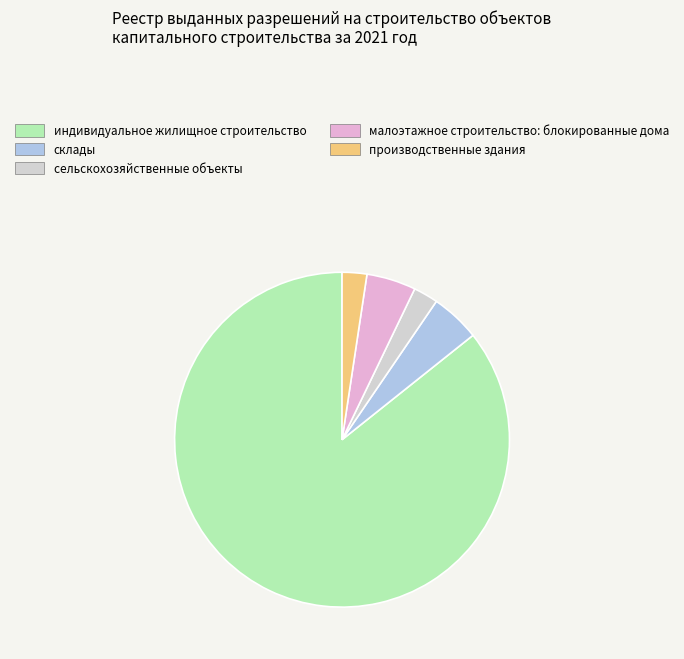

Which category accounts for the majority?

индивидуальное жилищное строительство